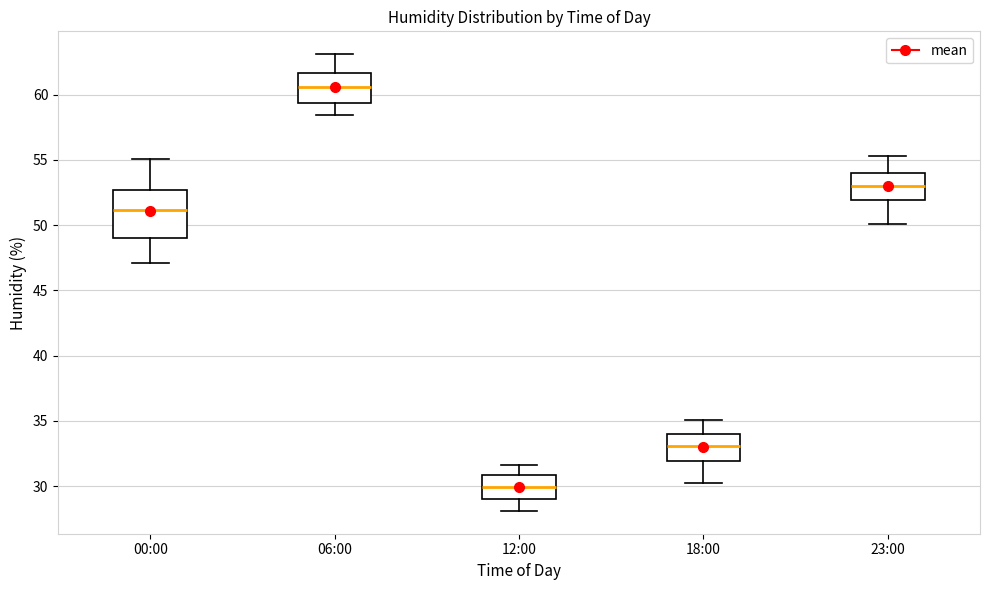

Which box's median line is the lowest?

12:00